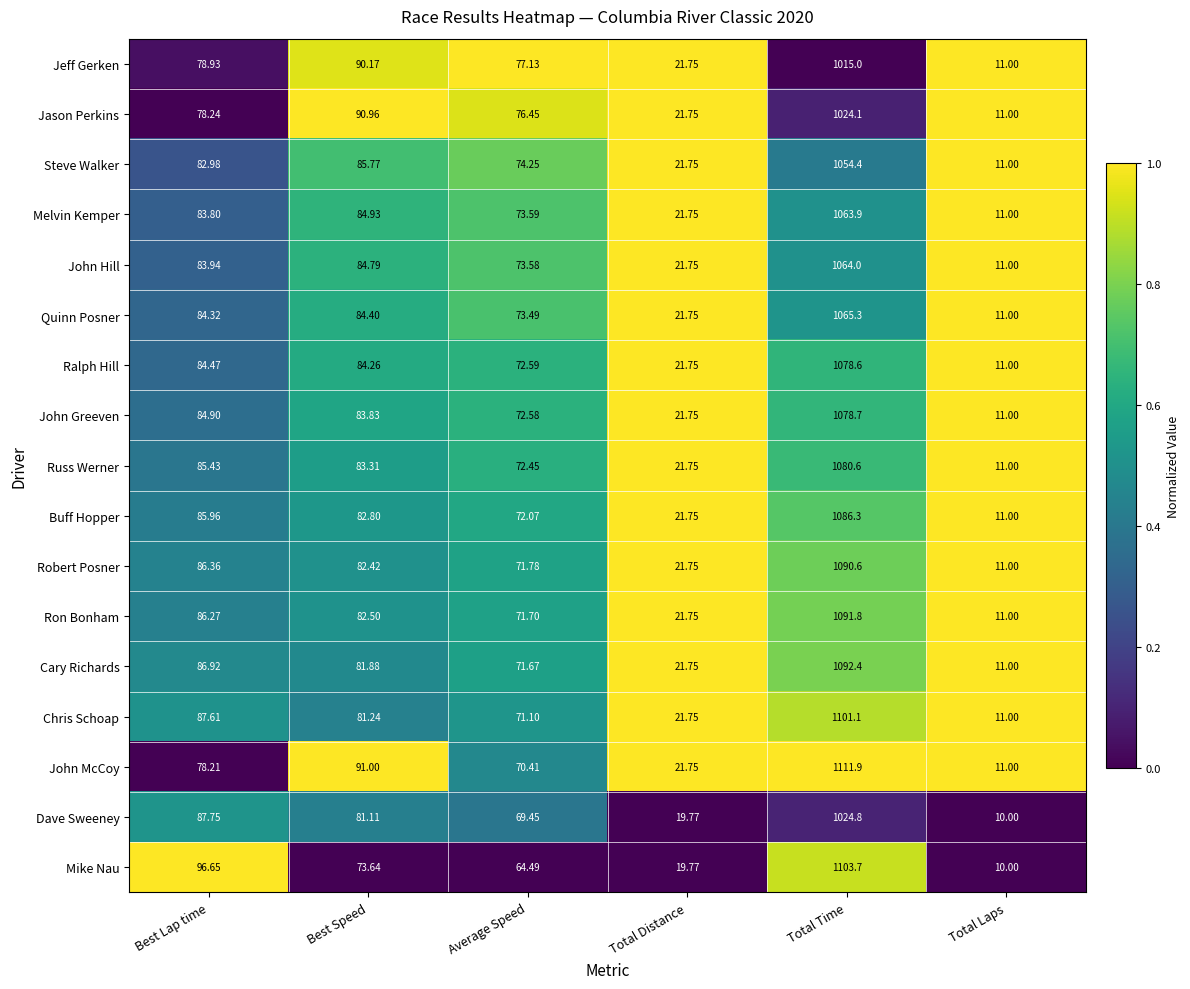

Which series has the largest range (max minus min)?

John McCoy